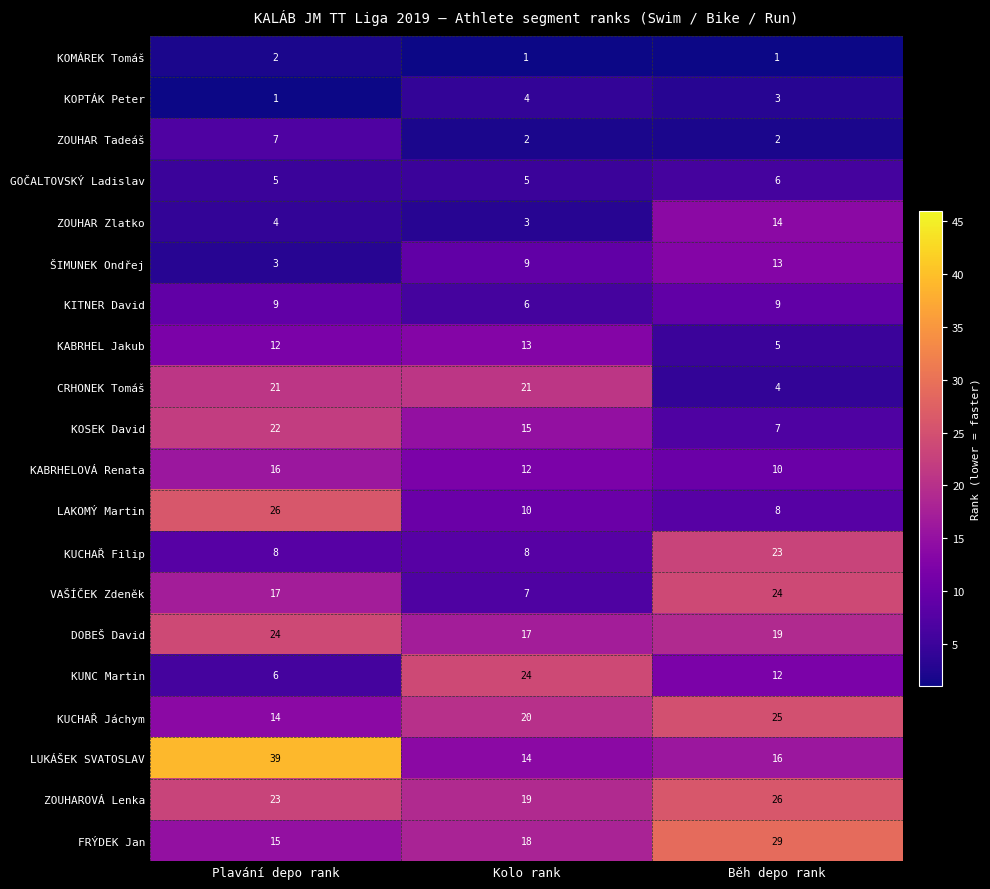

The KUCHAŘ Jáchym series shows 20 at Kolo rank. True or false?

True